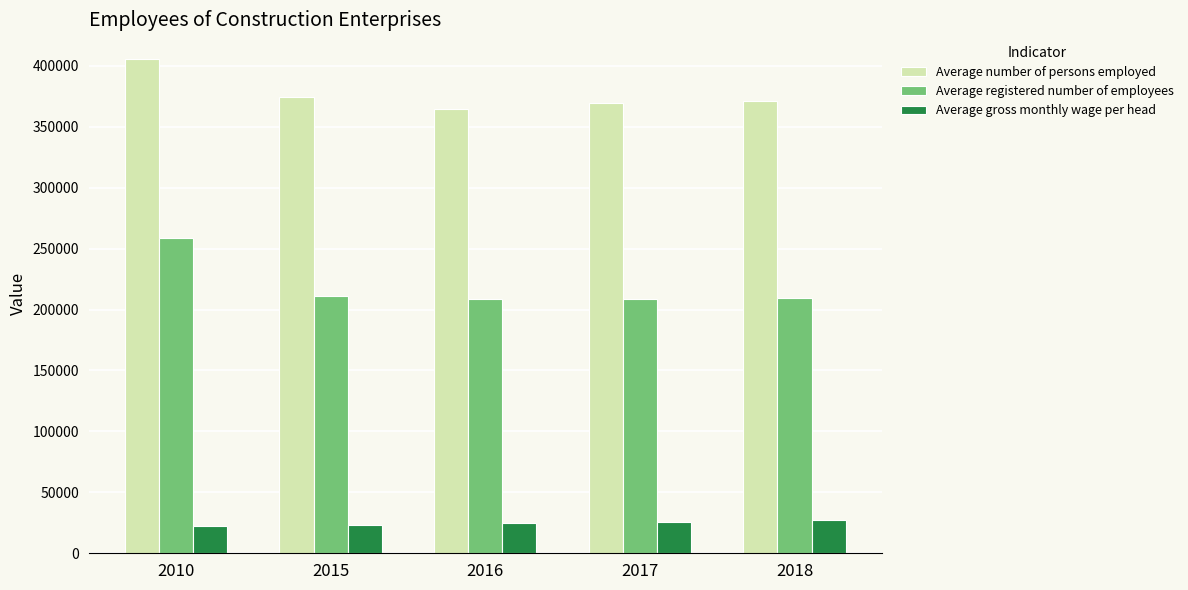

How many data points does each series have?

5